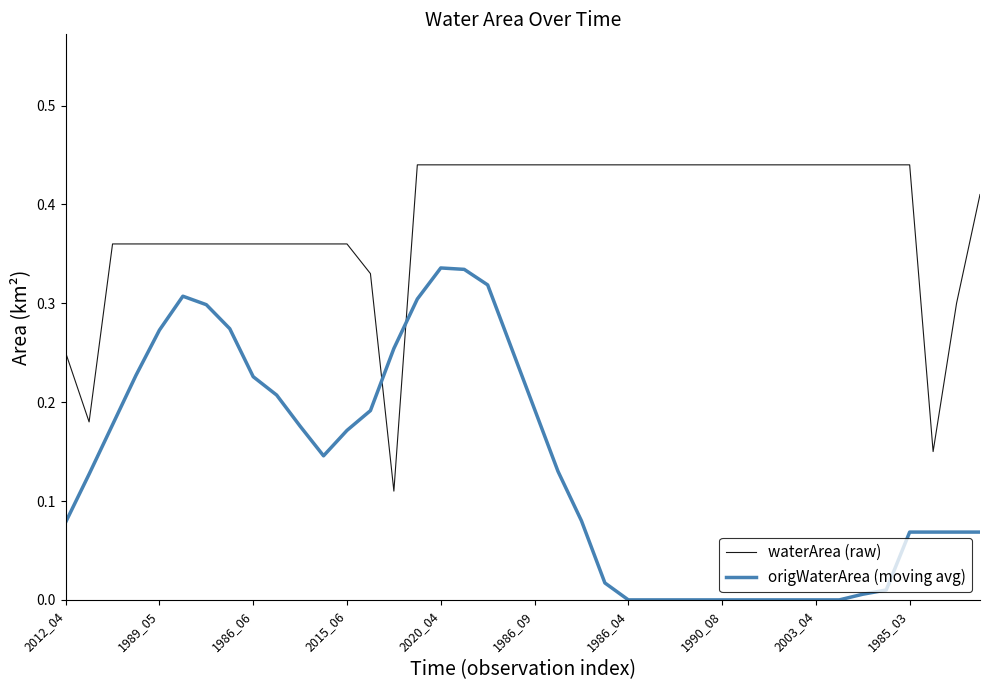

True or false: origWaterArea (moving avg) and waterArea (raw) intersect in this chart.

True